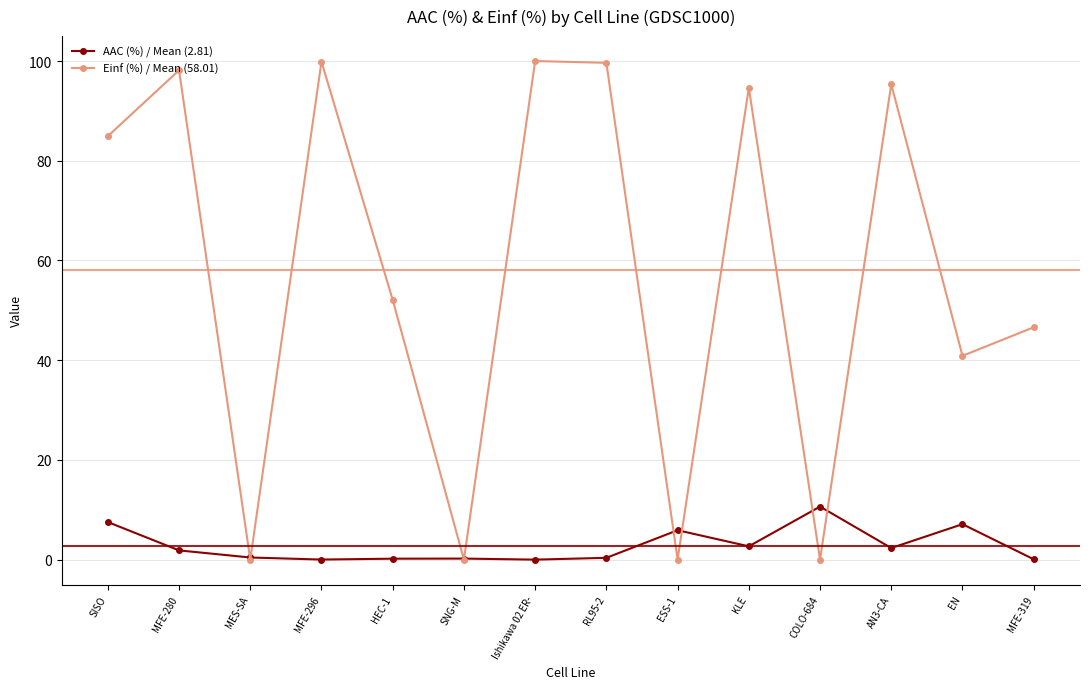

What is the greatest value displayed?

100.0